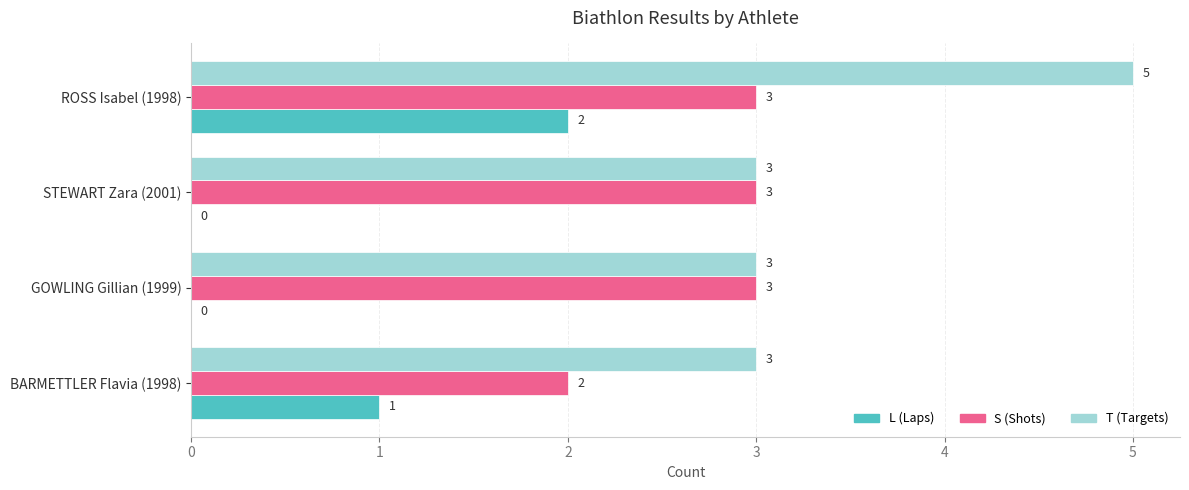

Which category has the highest value across all series?

ROSS Isabel (1998)